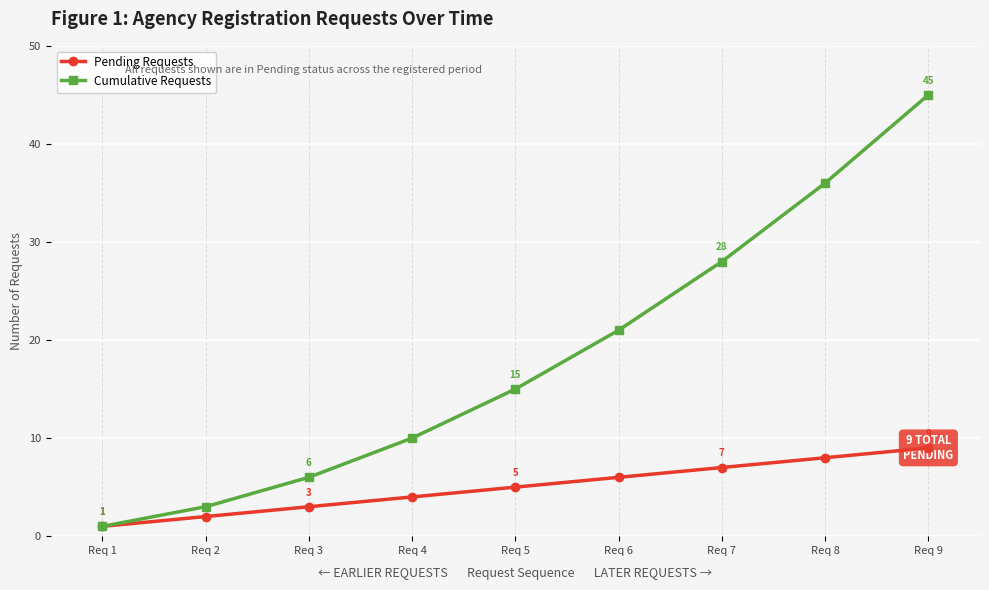

Is the value of Pending Requests at Req 7 greater than the value of Cumulative Requests at Req 3?

Yes